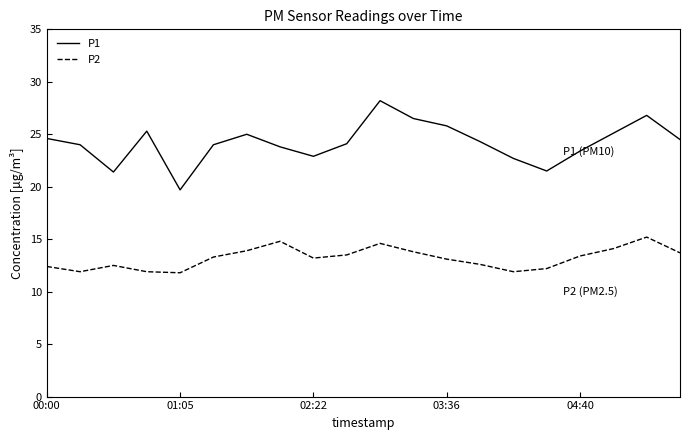

What is the maximum value shown in the chart?

28.2